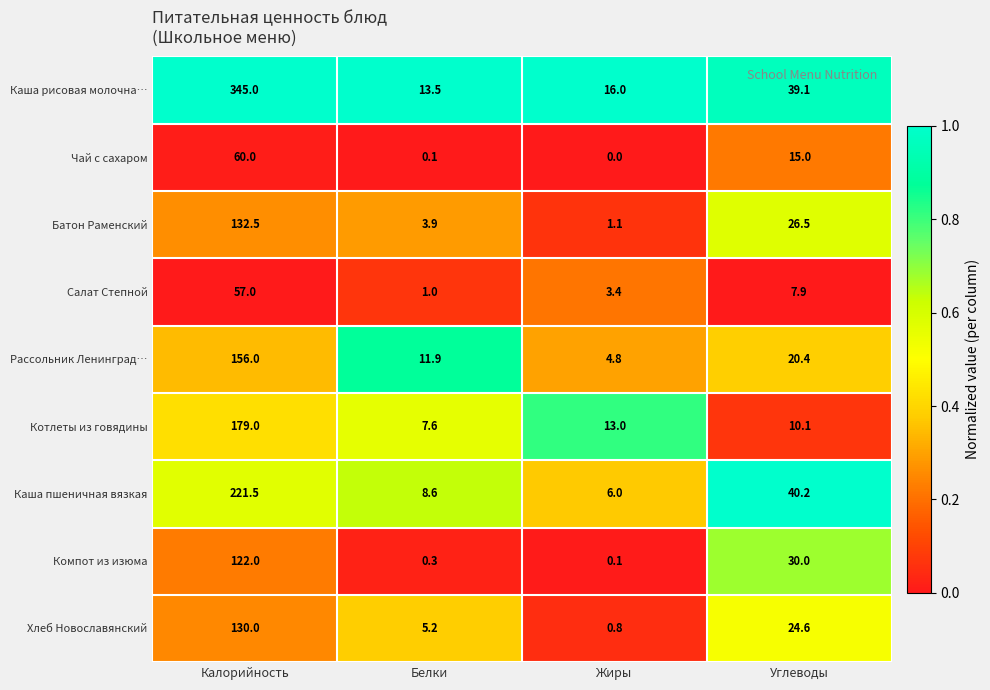

What is the approximate value of Каша рисовая молочна… at Жиры?

16.0